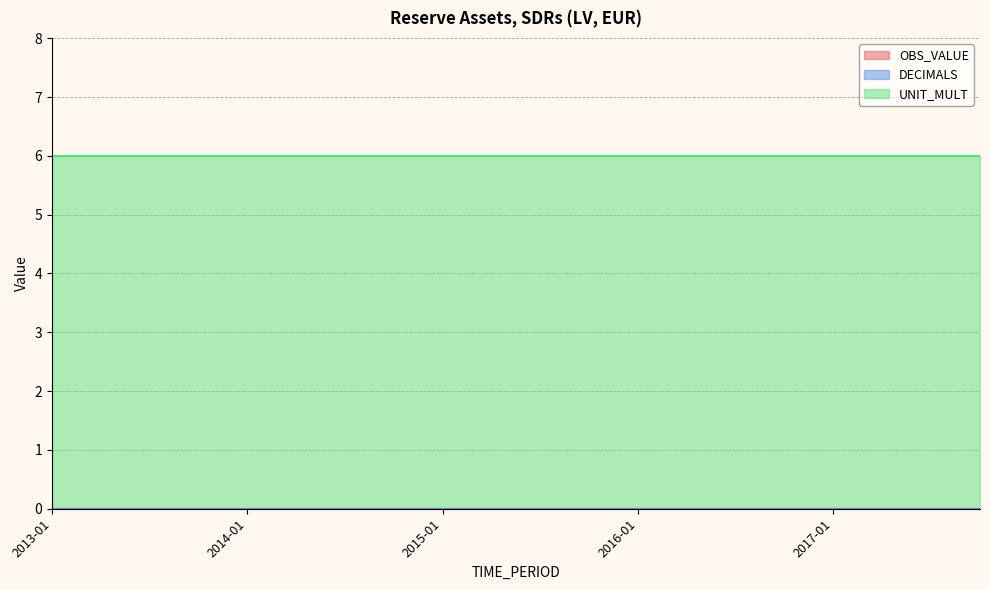

At which category is the sum across all series the highest?

2013-01